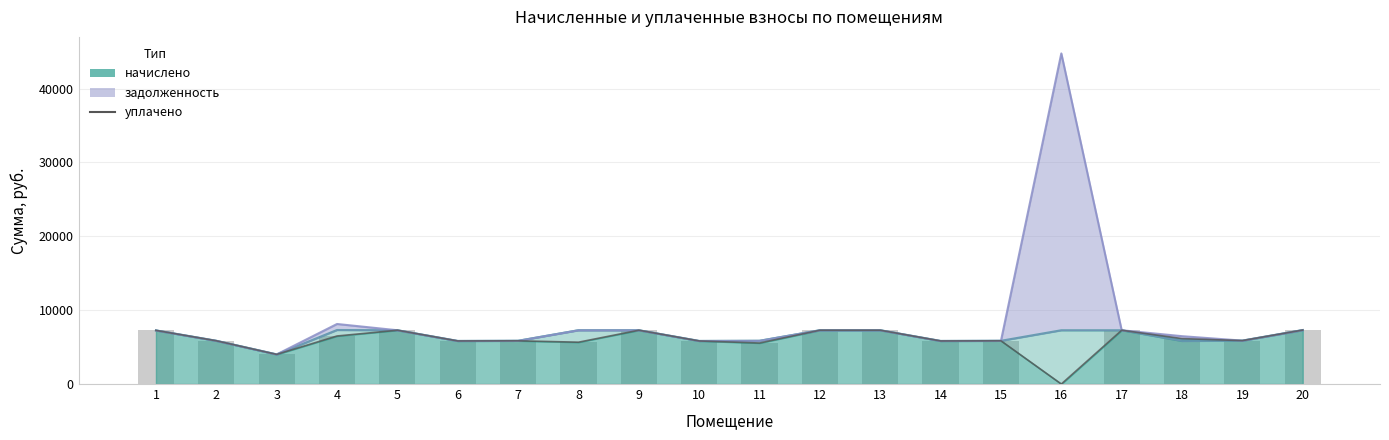

Rank the categories by уплачено value from lowest to highest.

16, 3, 11, 8, 6, 10, 14, 2, 7, 15, 19, 18, 4, 1, 13, 5, 9, 12, 17, 20